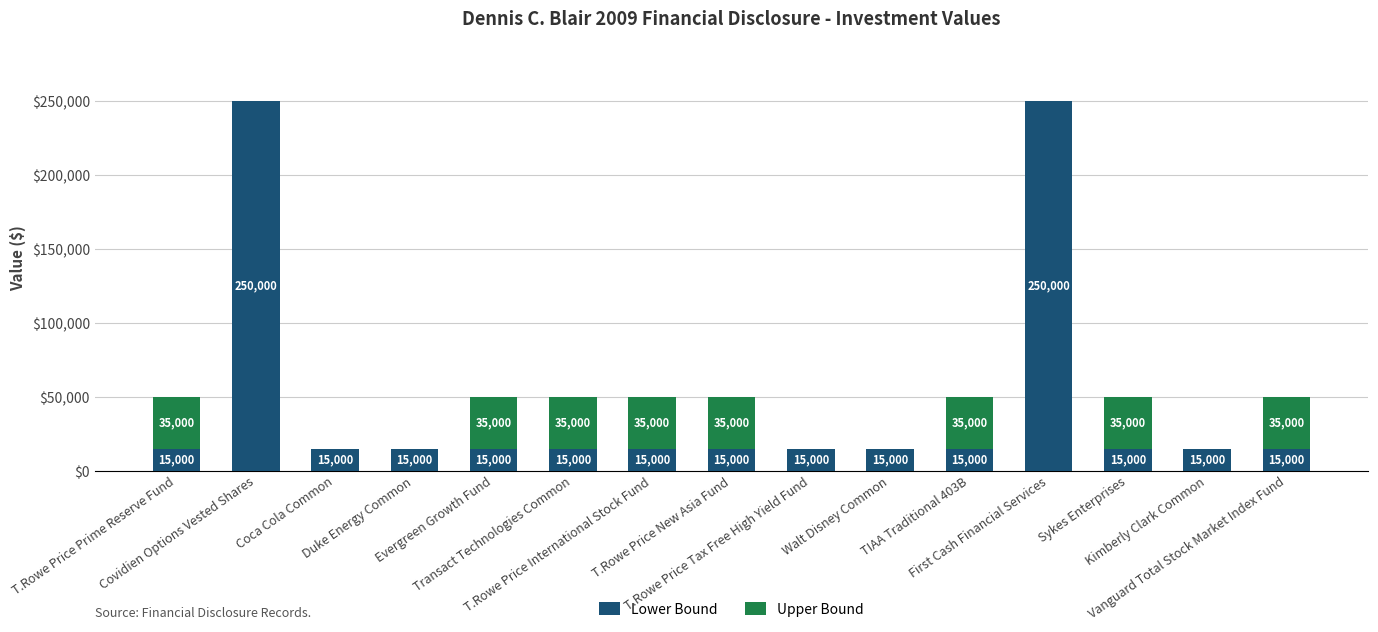

What are all the series names shown in the legend?

Lower Bound, Upper Bound